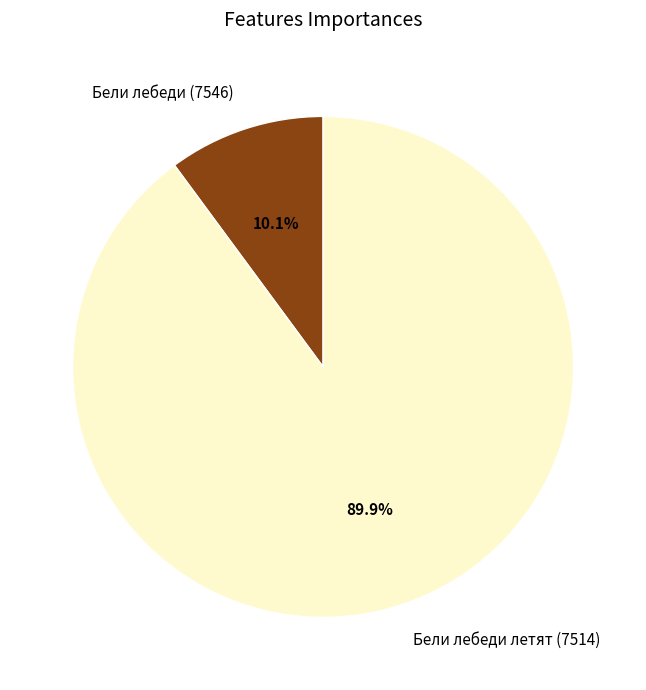

Which slice is the largest?

Бели лебеди летят (7514)